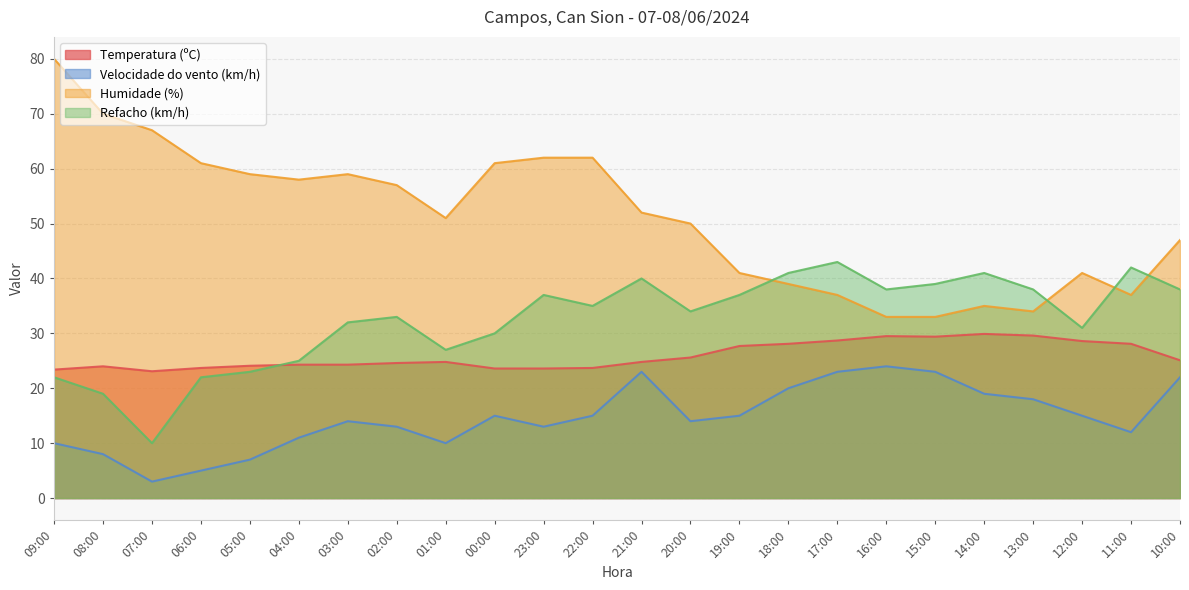

Rank the series at 12:00 from lowest to highest value.

Velocidade do vento (km/h), Temperatura (ºC), Refacho (km/h), Humidade (%)